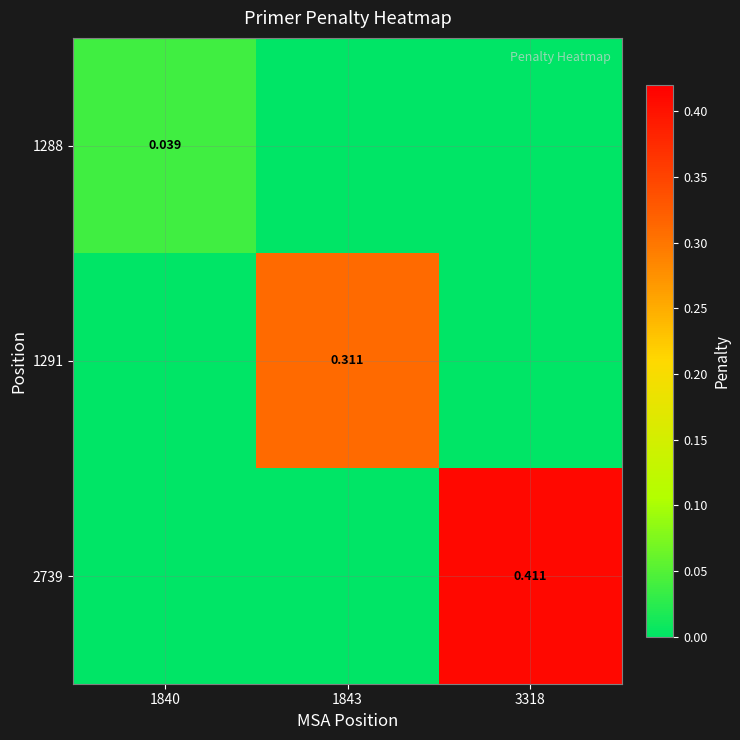

The value of 1288 at 3318 is 0.0. True or false?

True